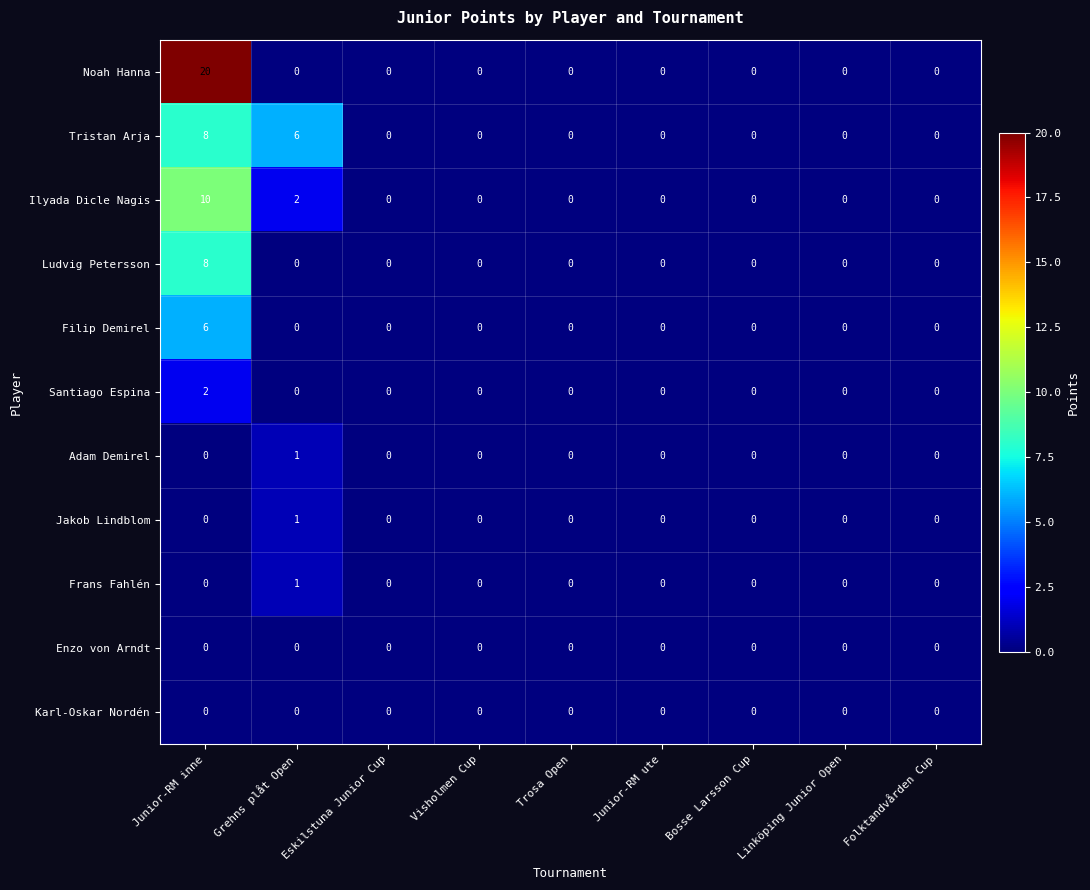

Is it true that Jakob Lindblom equals 0 at Bosse Larsson Cup?

True